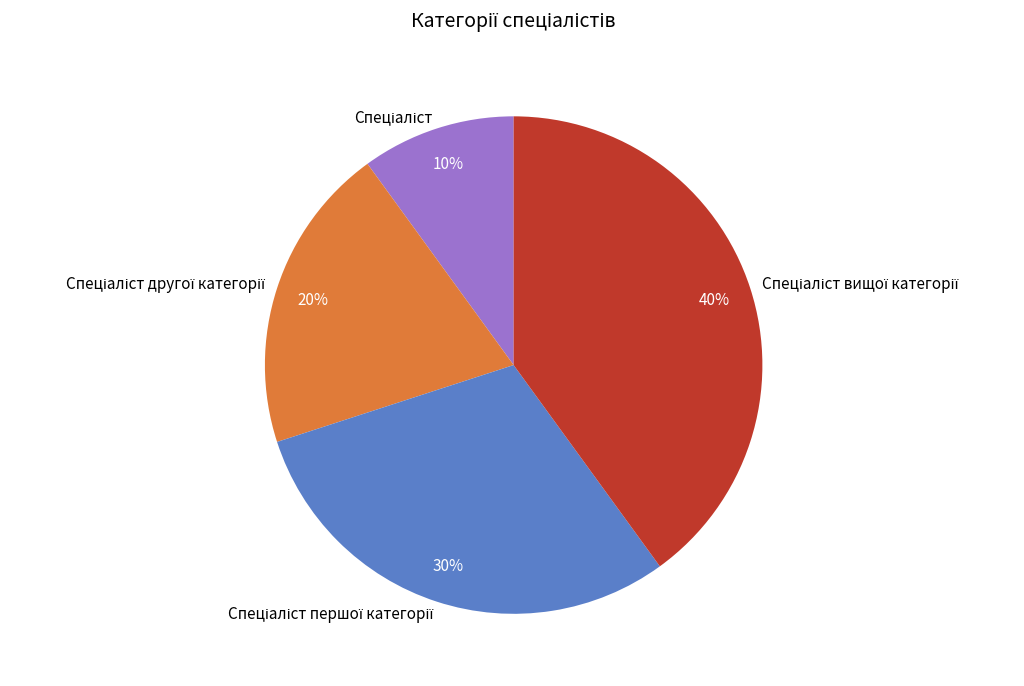

Does any single category account for the majority?

No